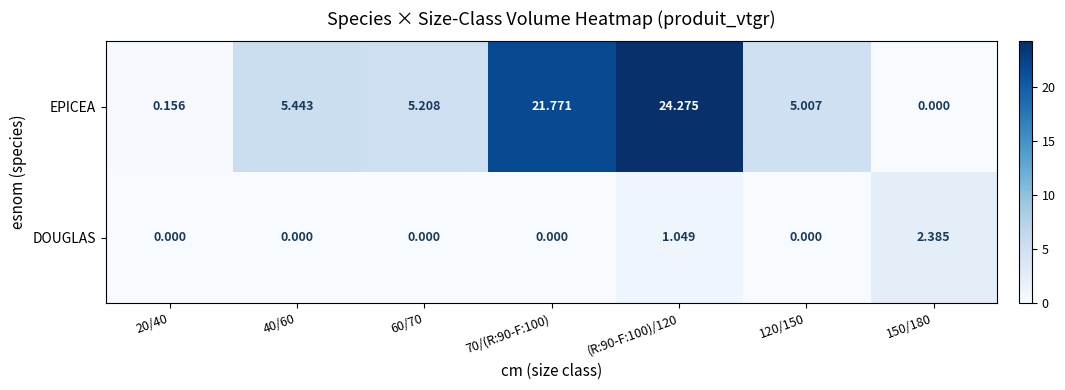

Which series has the largest total across all categories?

EPICEA